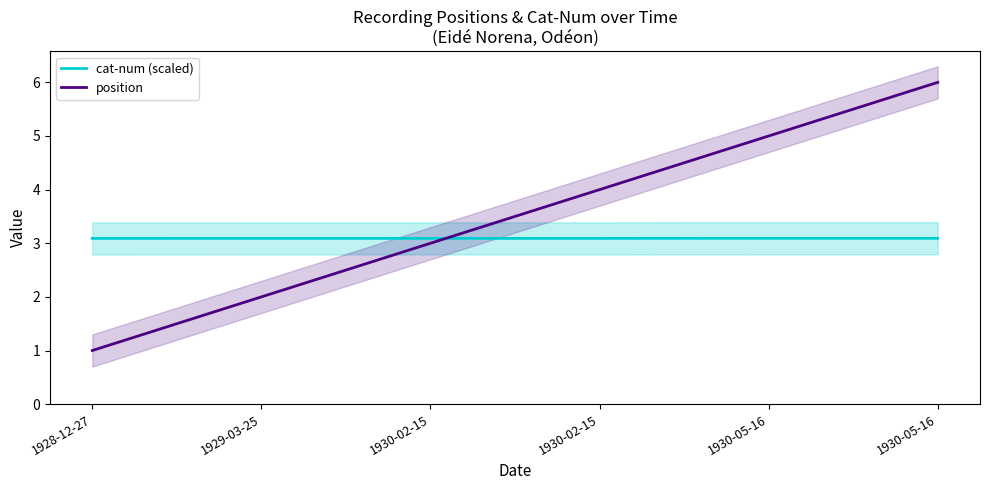

The position series shows 7.3 at 1930-05-16. True or false?

False